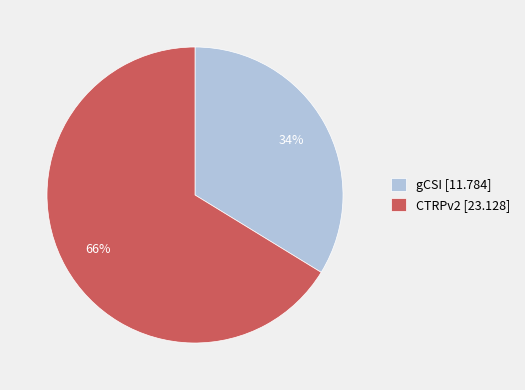

Which slice is the smallest?

gCSI